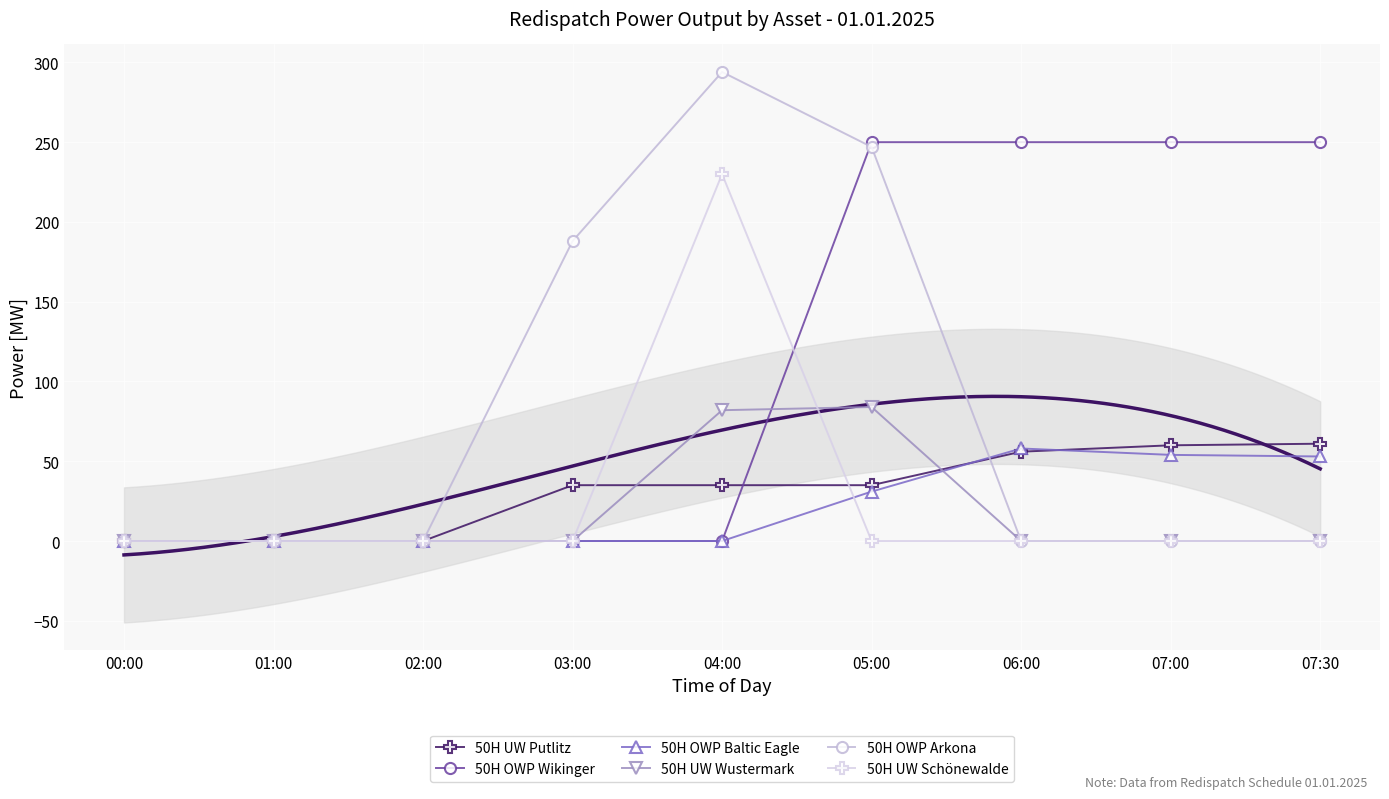

How many categories are shown in the chart?

9